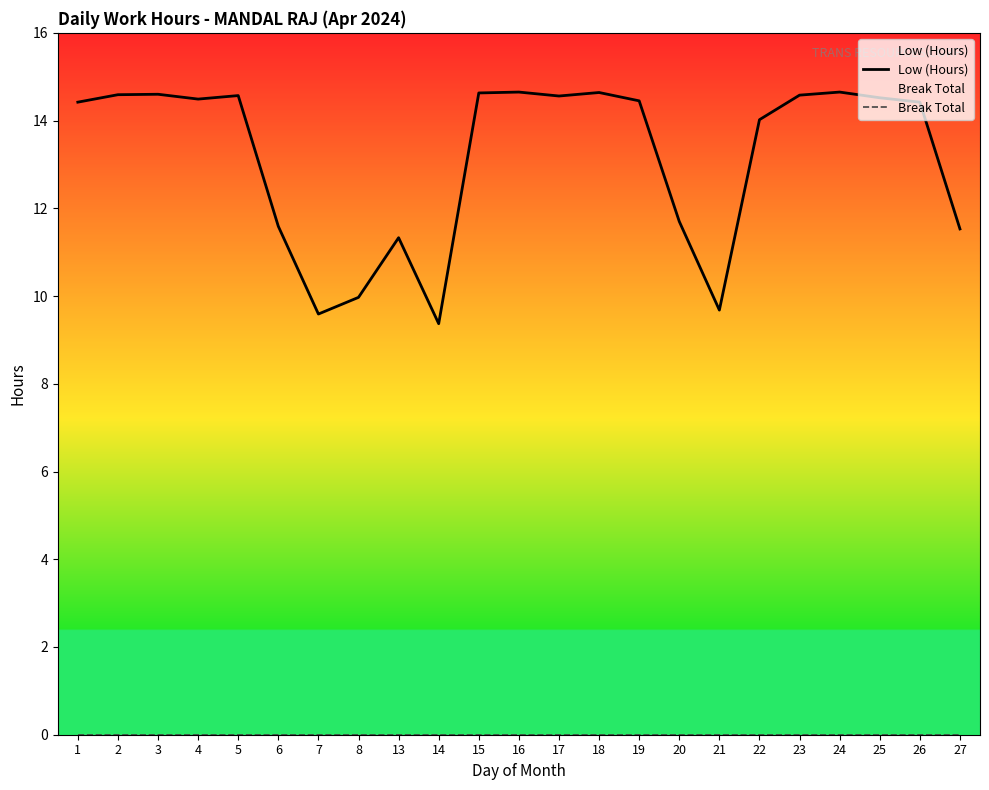

How many data points does each series have?

23